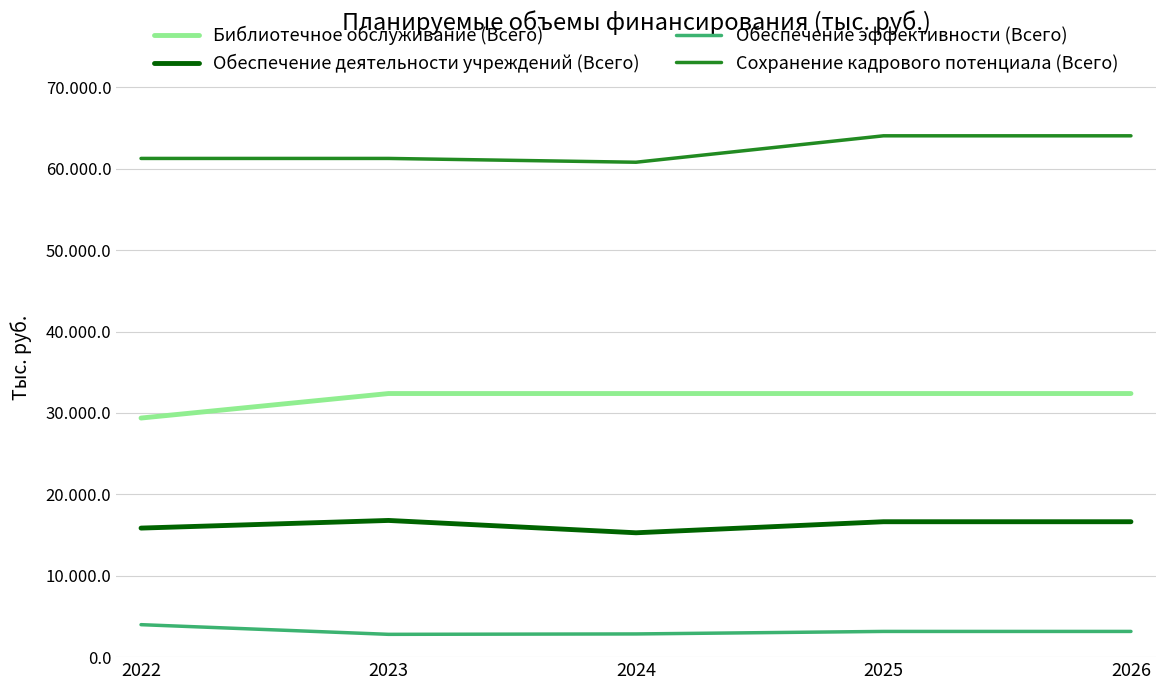

Reading right to left, list all the values displayed in this chart.

Библиотечное обслуживание (Всего): 2026=32389.5	2025=32389.5	2024=32389.5	2023=32389.5	2022=29377.3
Обеспечение деятельности учреждений (Всего): 2026=16637.4	2025=16637.4	2024=15279.9	2023=16795.5	2022=15856.4
Обеспечение эффективности (Всего): 2026=3159.3	2025=3159.3	2024=2850.1	2023=2801.4	2022=3990.3
Сохранение кадрового потенциала (Всего): 2026=64056.0	2025=64056.0	2024=60808.7	2023=61276.0	2022=61276.0